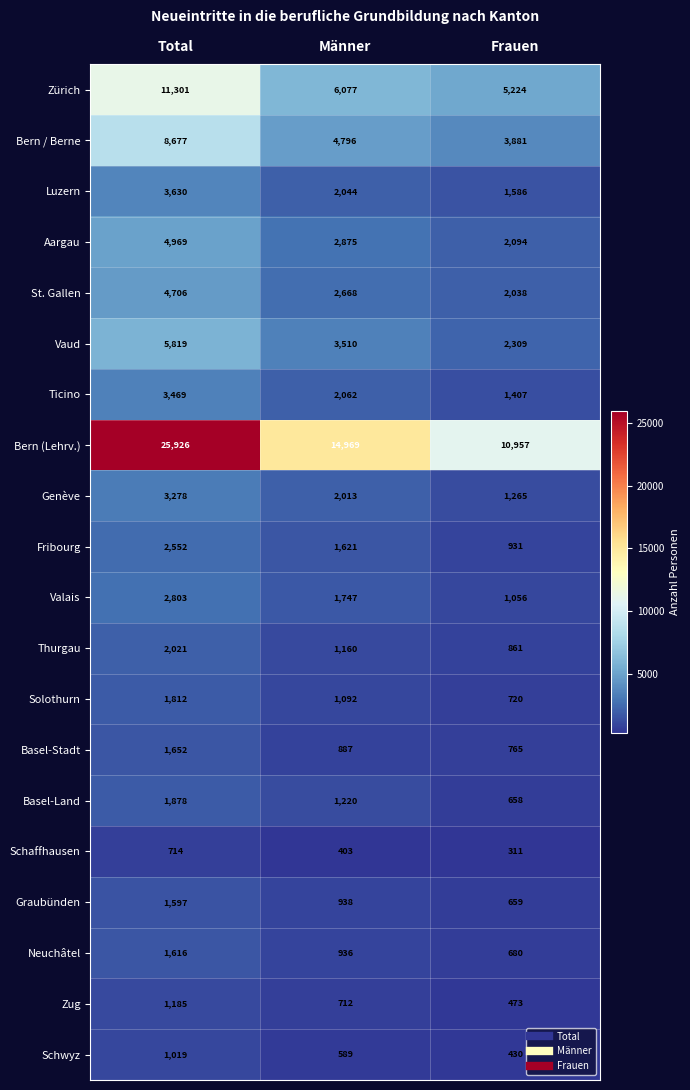

Where is Zürich nearest to the value 8262?

Männer